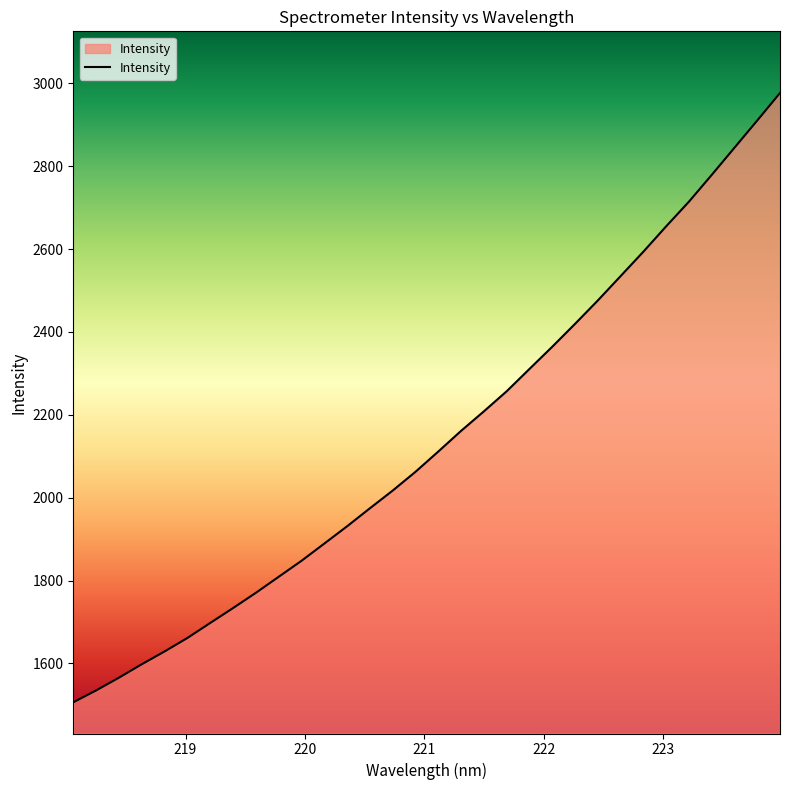

What is the maximum value shown in the chart?

2976.9